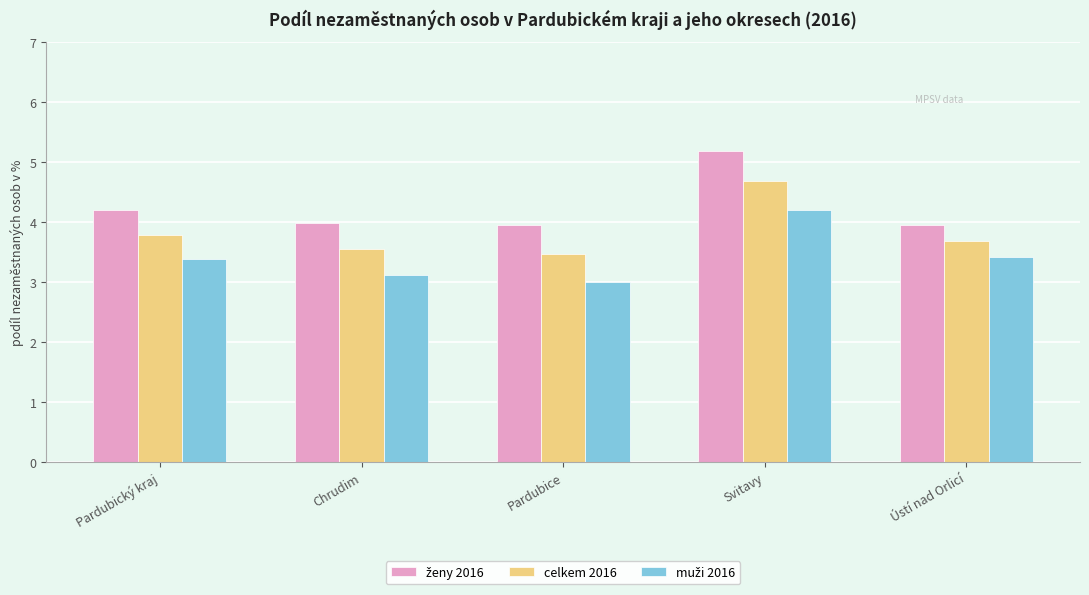

What is the difference between the maximum and minimum values in the celkem 2016 series?

1.2